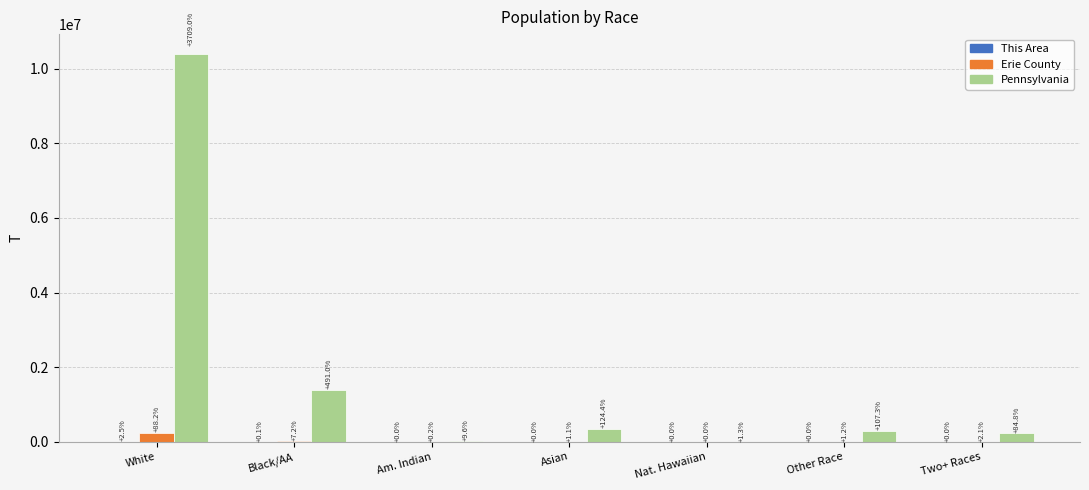

Does the chart contain stacked bars?

No